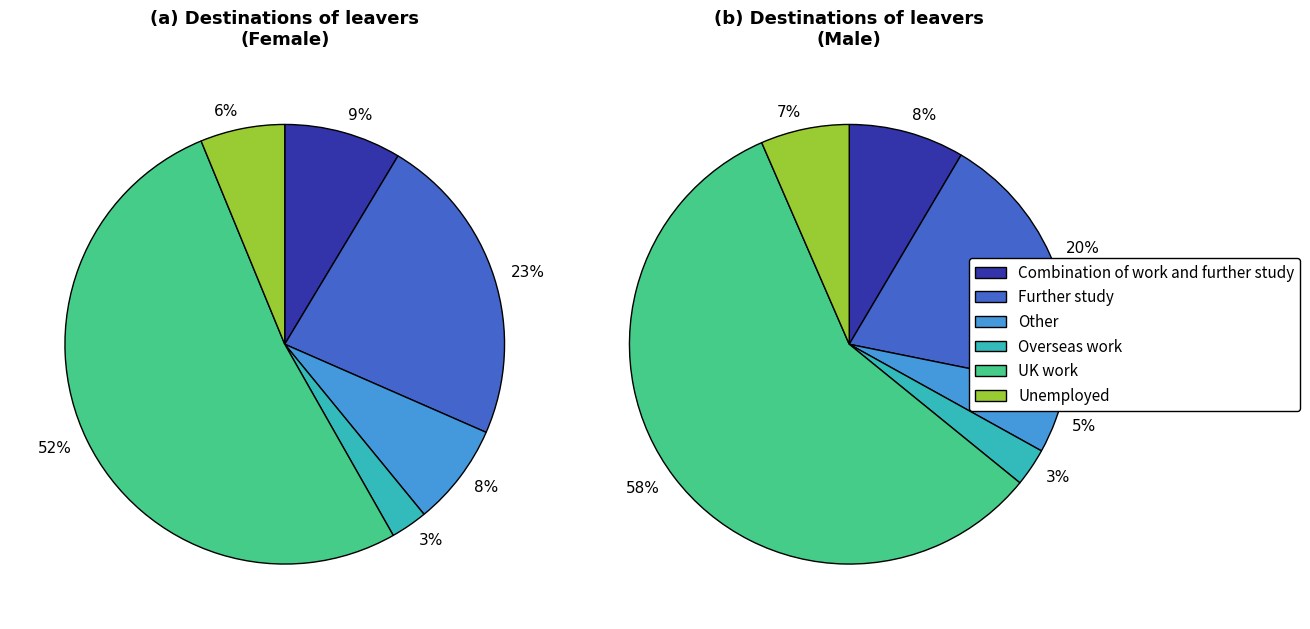

Rank the series by their average value, from lowest to highest.

Male, Female